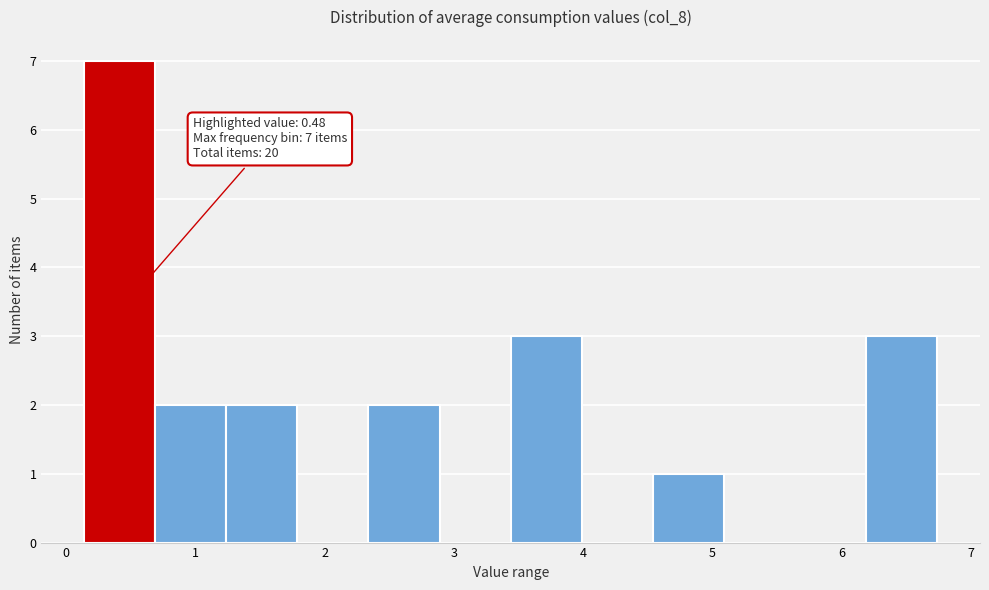

Over which range of the x-axis is the bar tallest?

0.14 to 0.69